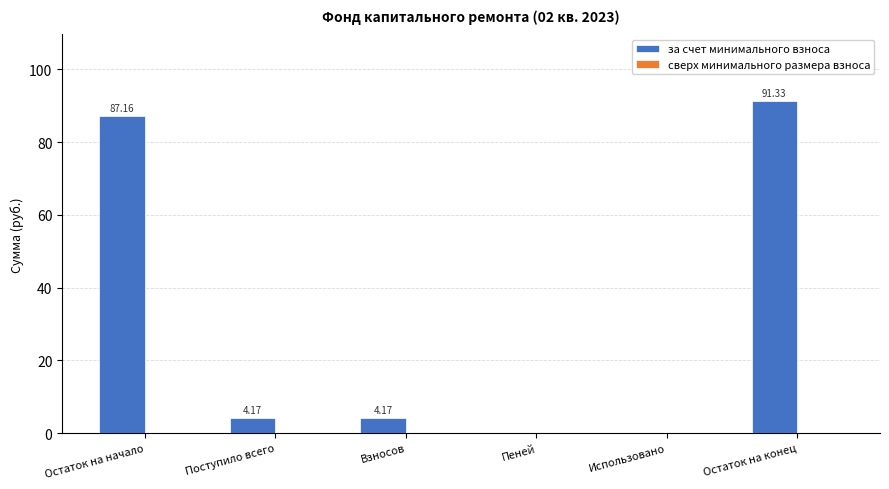

Are the bars grouped side by side (vs. stacked)?

No